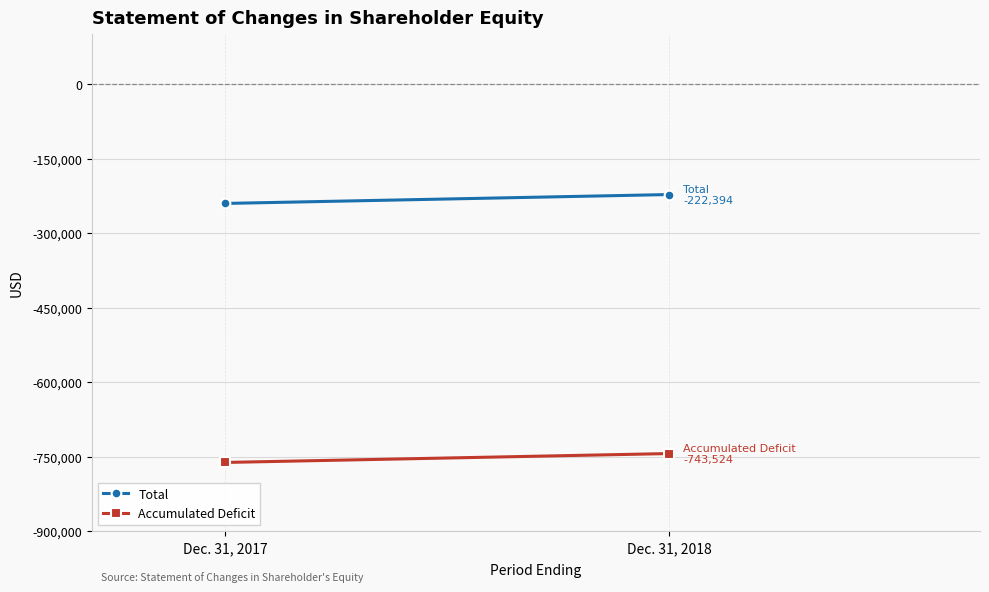

Which series changed the most between Dec. 31, 2017 and Dec. 31, 2018?

Total